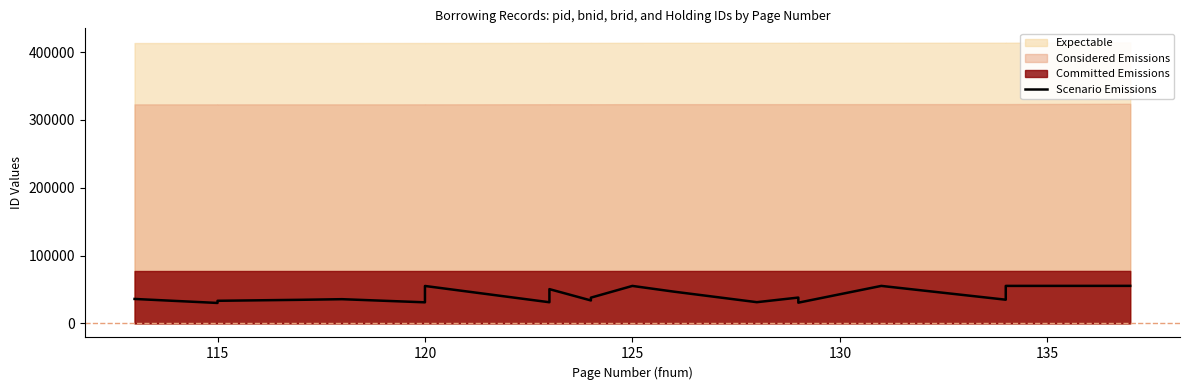

Is it true that the value at 125 is 55279?

True